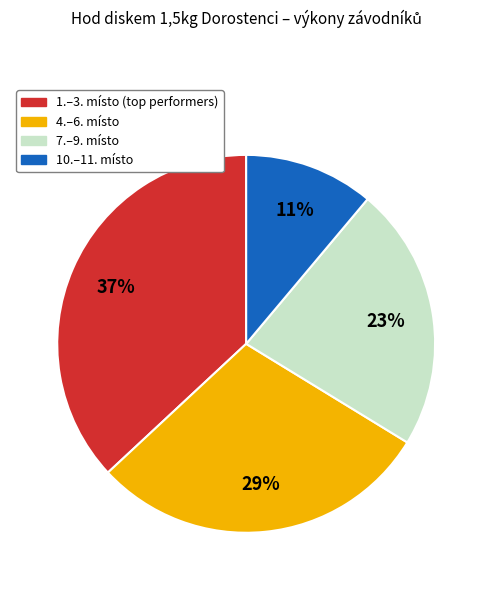

Combined, do 4.–6. místo and 7.–9. místo account for over 50%?

Yes